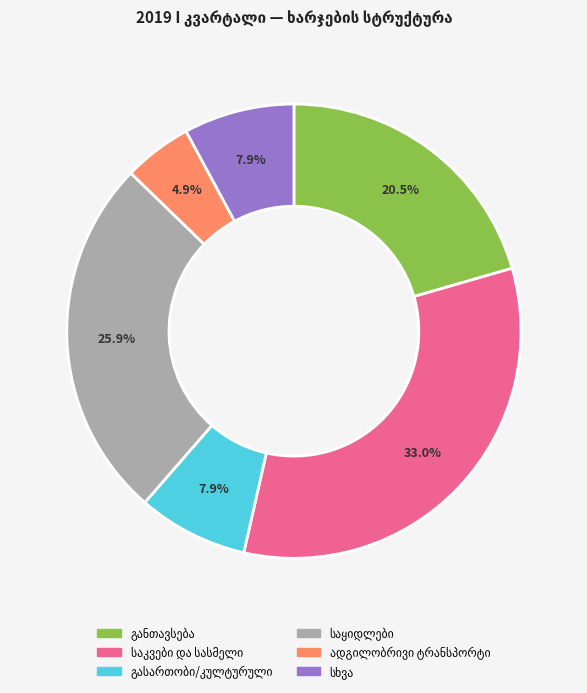

Is there a majority slice in this chart?

No